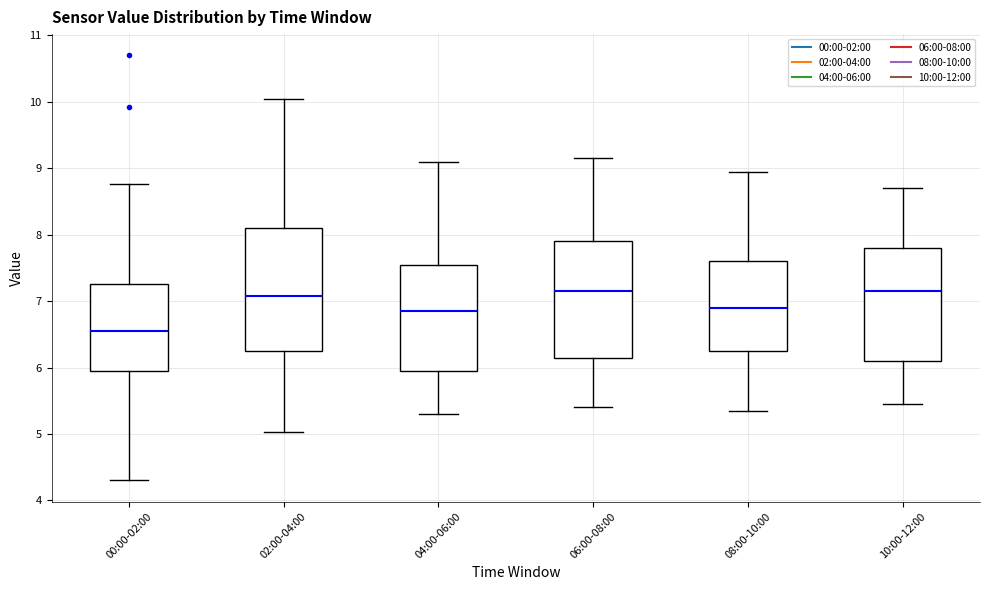

Where is the upper edge of the box for 02:00-04:00 on the y-axis? The values are not printed on the chart, so give them approximately, as read against the axis.

8.1